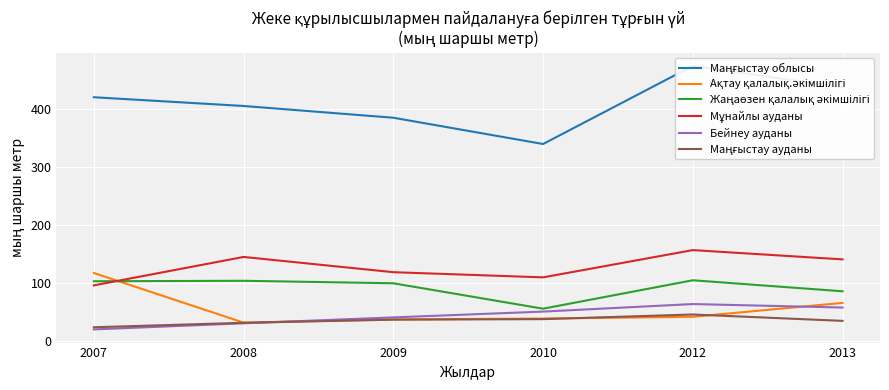

The value of Бейнеу ауданы at 2007 is 19.3. True or false?

True